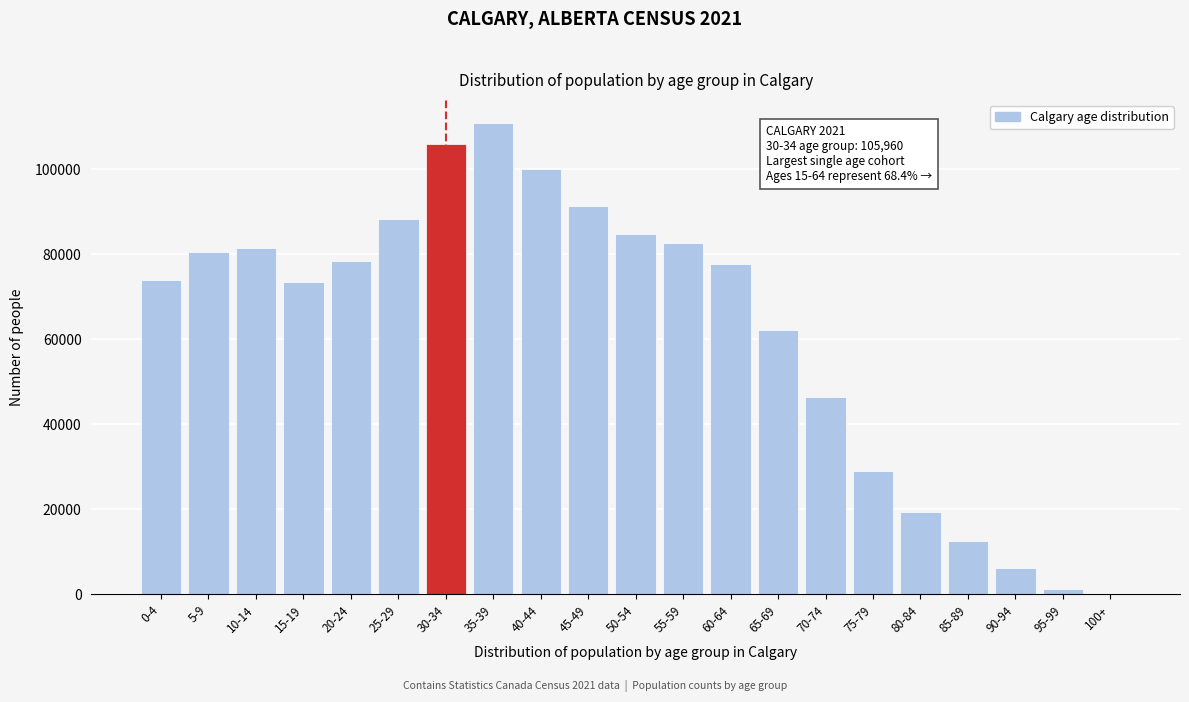

Which has a higher value, 80-84 or 85-89?

80-84